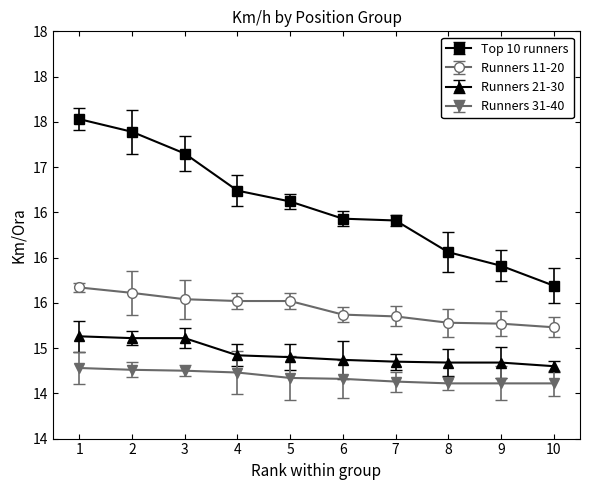

Is this an area chart (filled region under the line)?

No